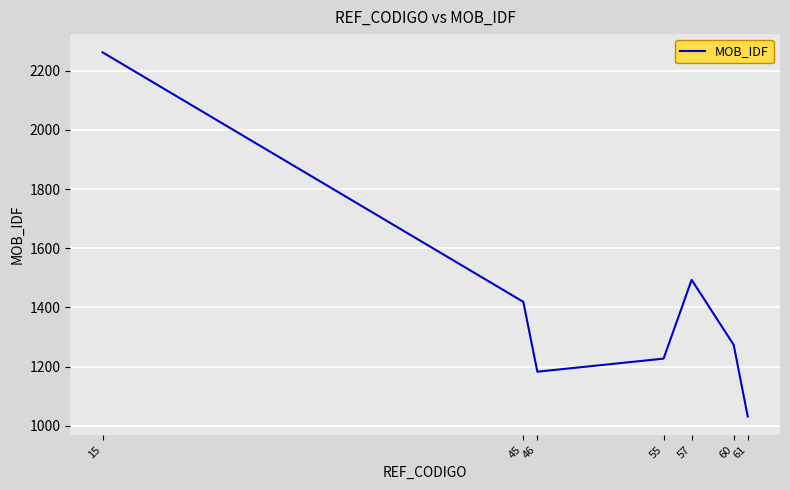

What is the difference between the second highest and second lowest values?

310.3